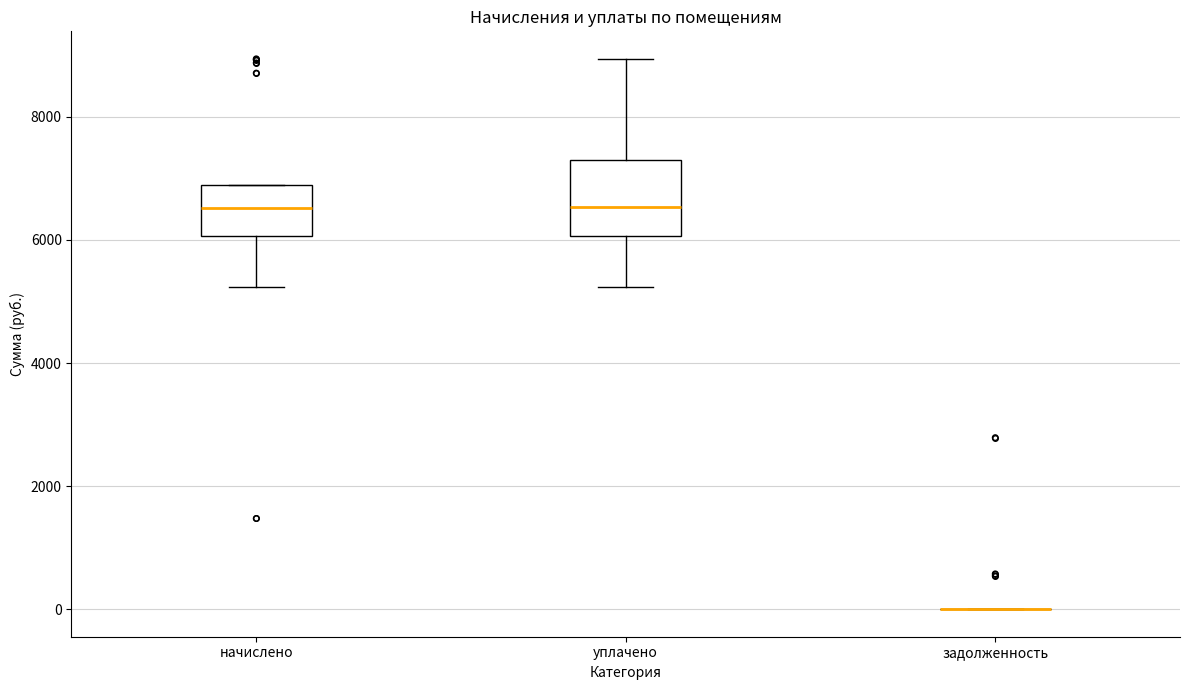

Comparing the boxes themselves (not the whiskers), which one is the tallest?

уплачено